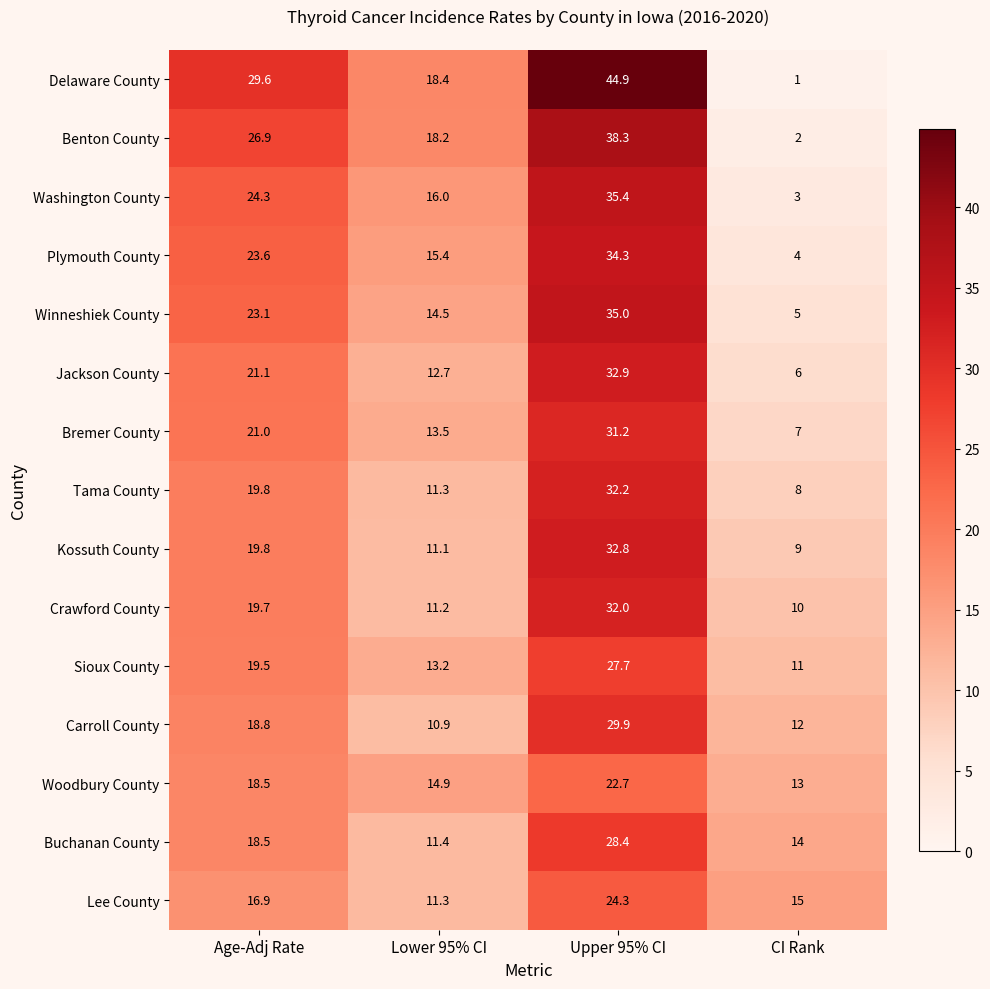

Count the number of categories in the chart.

4